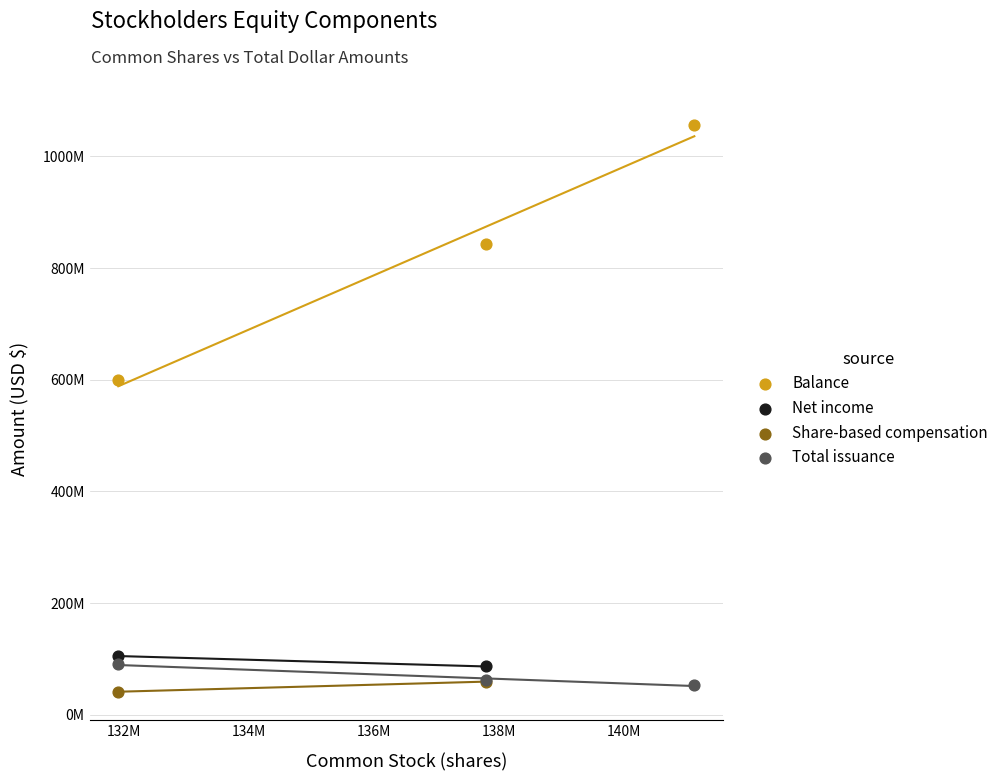

Which series contains the highest Y value?

Balance